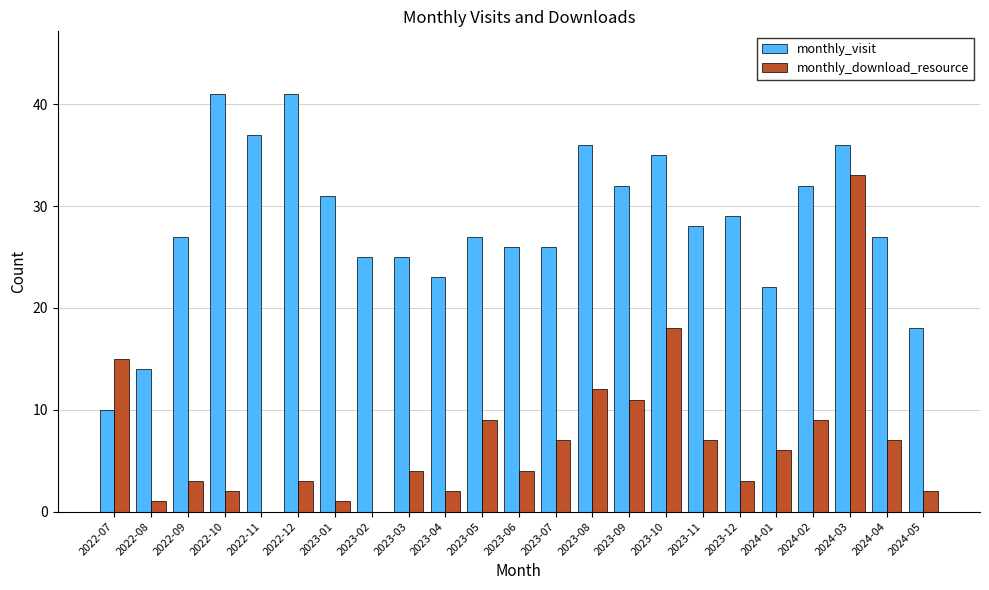

Are the bars horizontal?

No